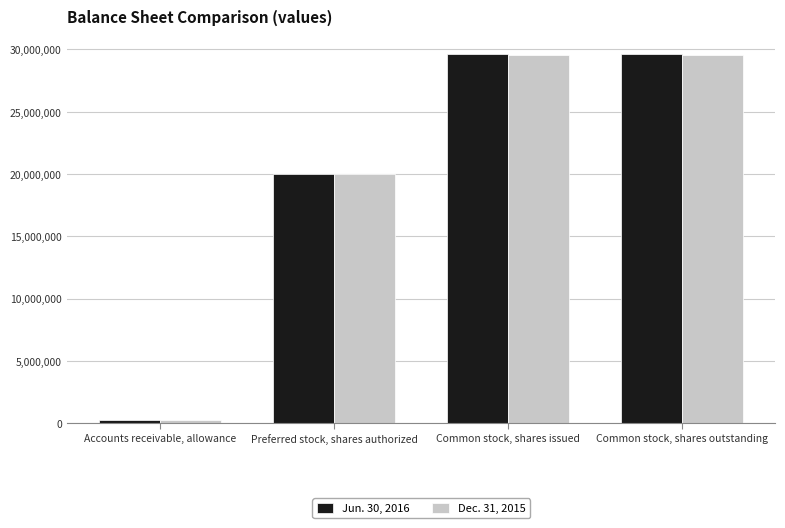

Reading right to left, transcribe all the data shown in this chart.

Jun. 30, 2016: 29596998	29596998	20000000	275065
Dec. 31, 2015: 29576998	29576998	20000000	233951